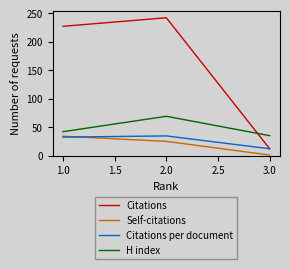

List the labels in order of Citations value, largest first.

2.0, 1.0, 3.0